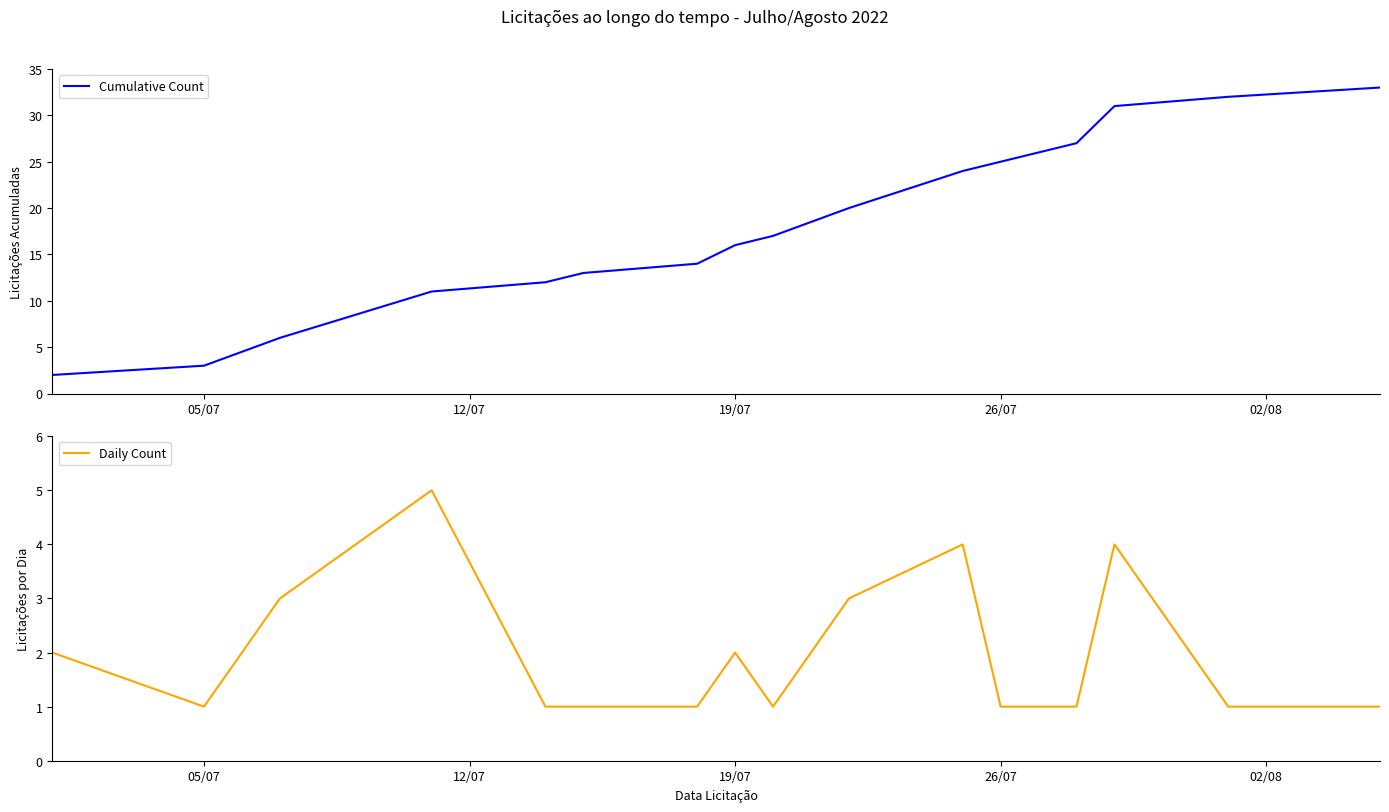

How many categories are shown in the chart?

17